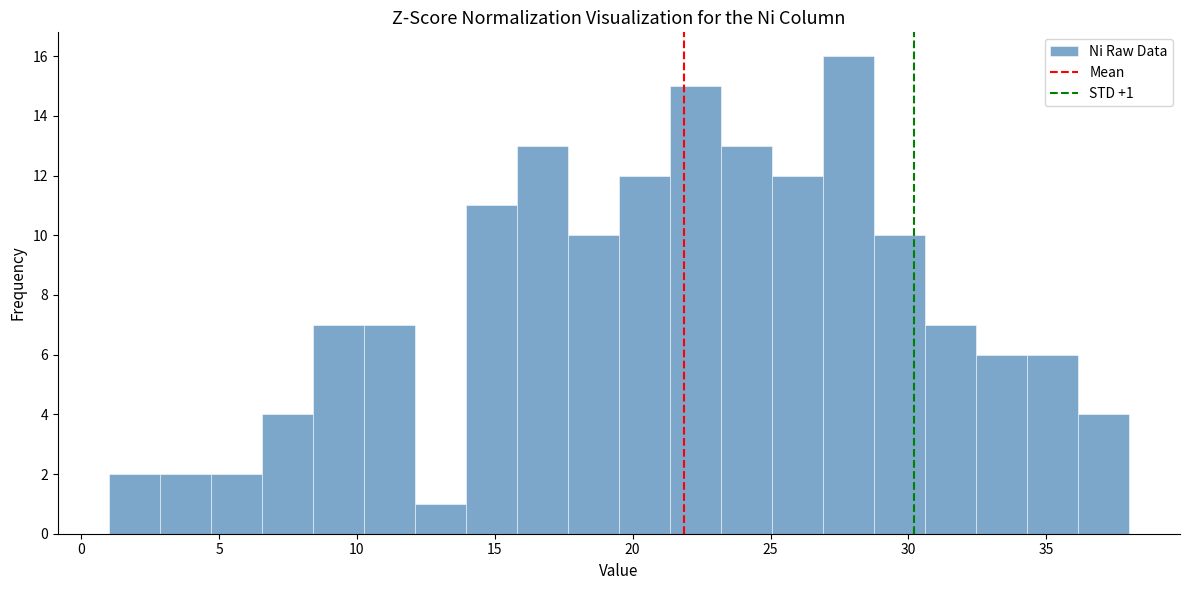

Read against the x-axis, roughly where is the centre of the tallest bar?

28.0